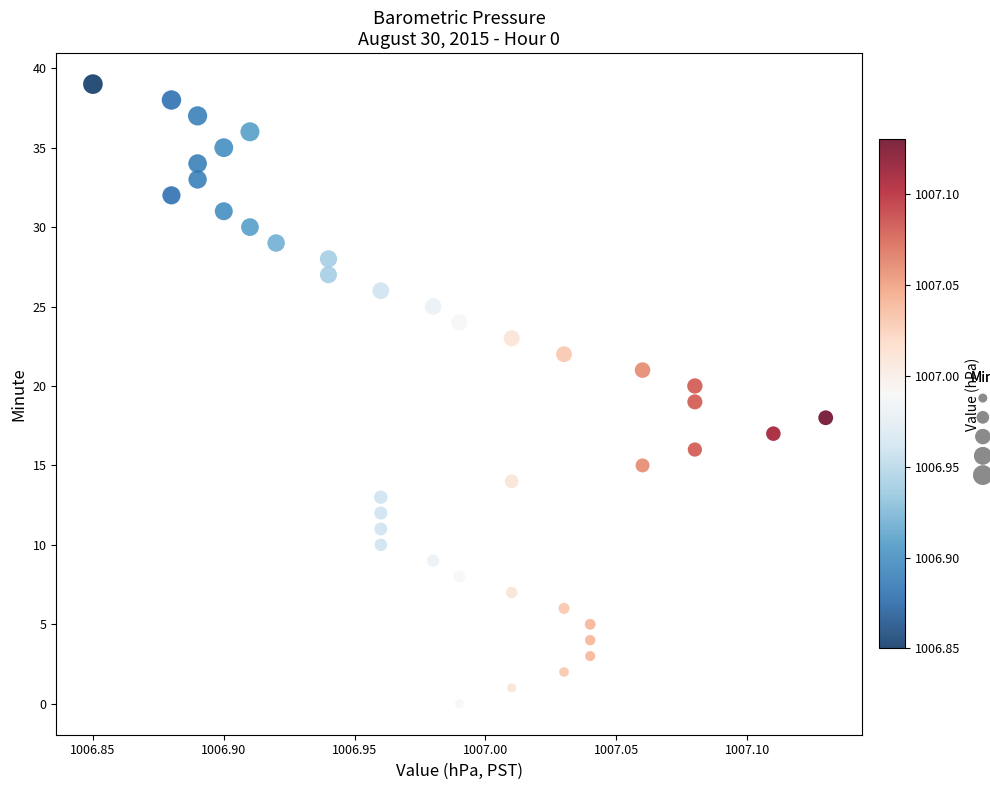

What is the range of Y values (max minus min)?

39